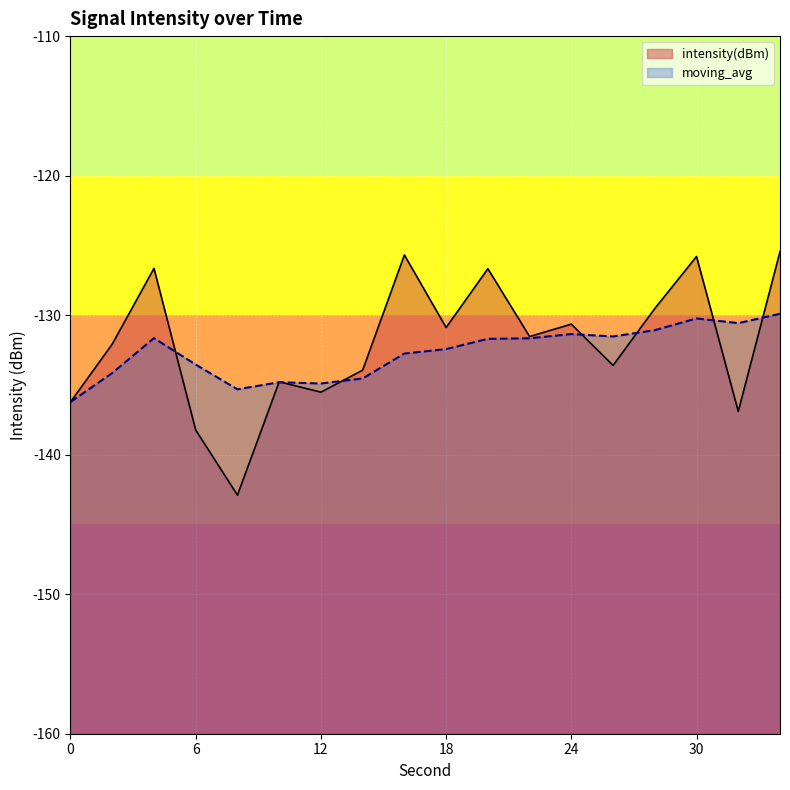

What is the average value of the intensity(dBm) series?

-132.1